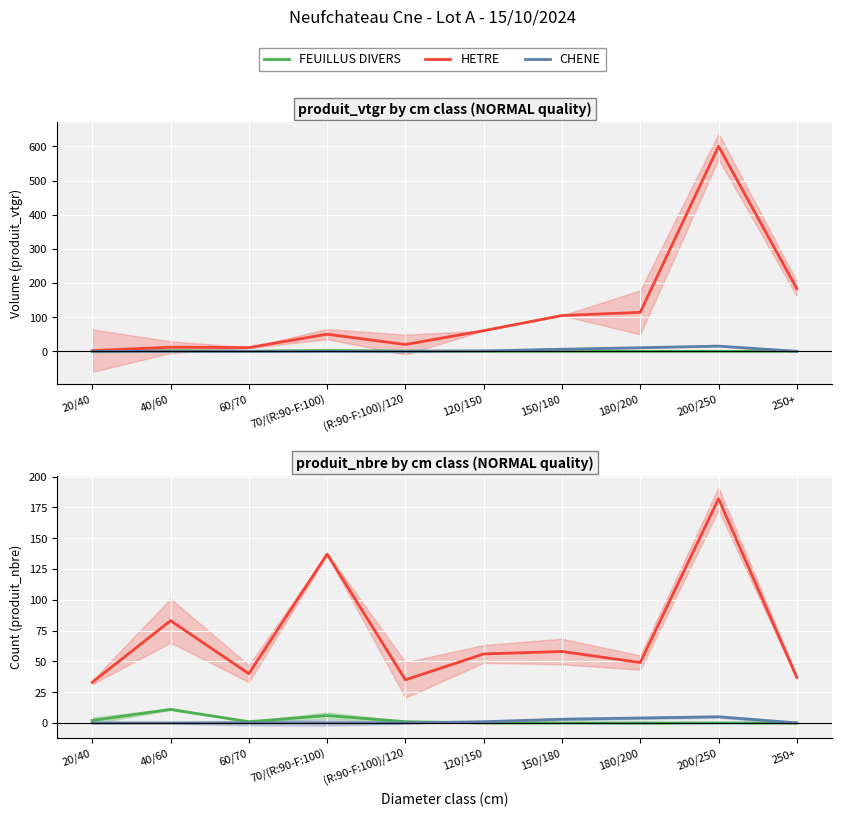

What is the label of the 7th point from the left?

150/180